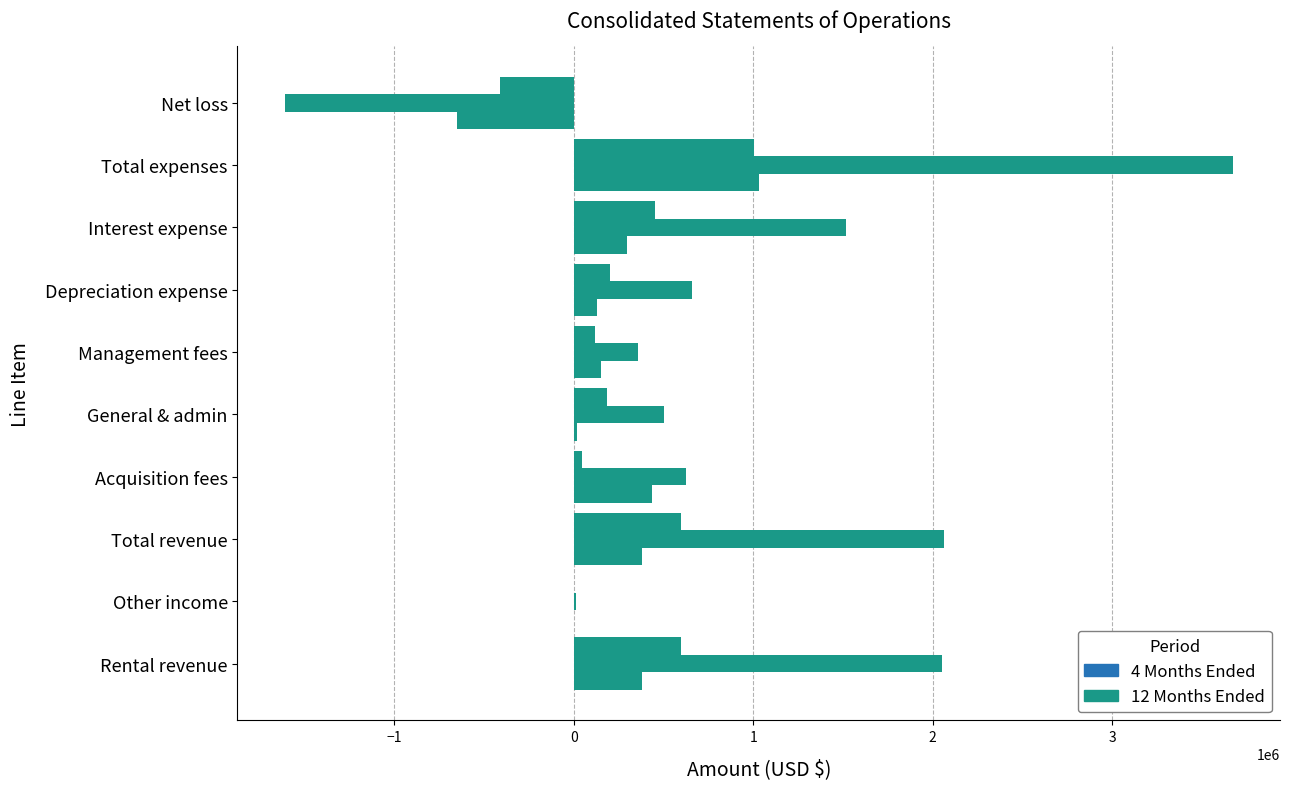

How many distinct data groups are displayed?

3